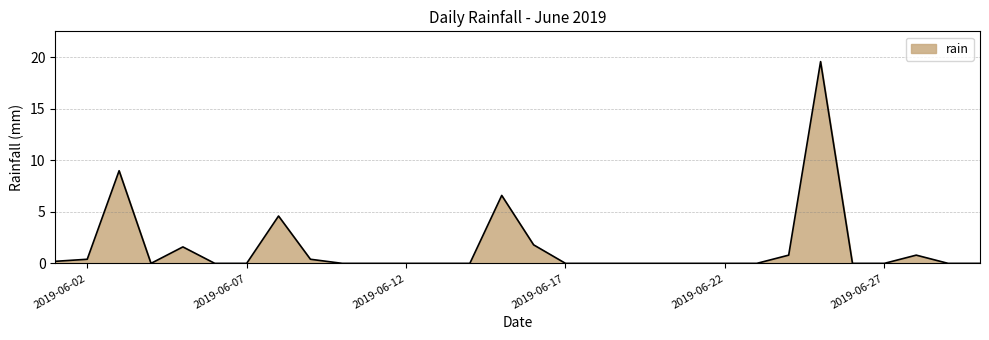

What is the maximum value shown in the chart?

19.6